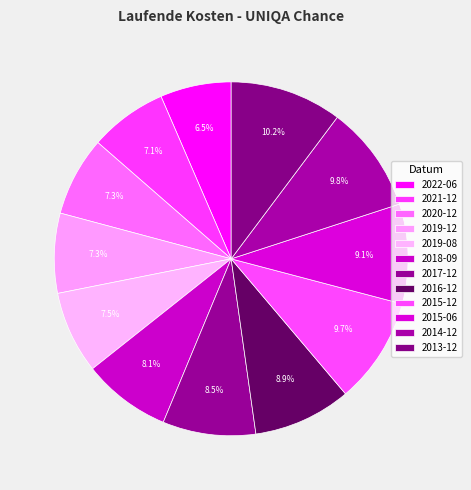

How many slices are in this pie chart?

12